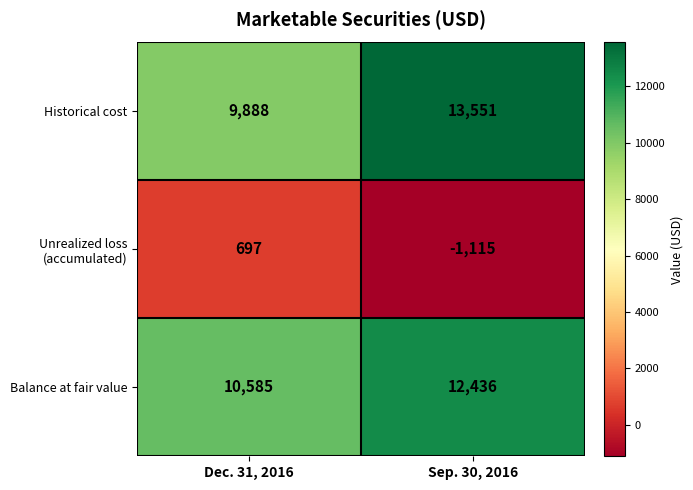

What is the difference between the maximum and minimum values in the Balance at fair value series?

1851